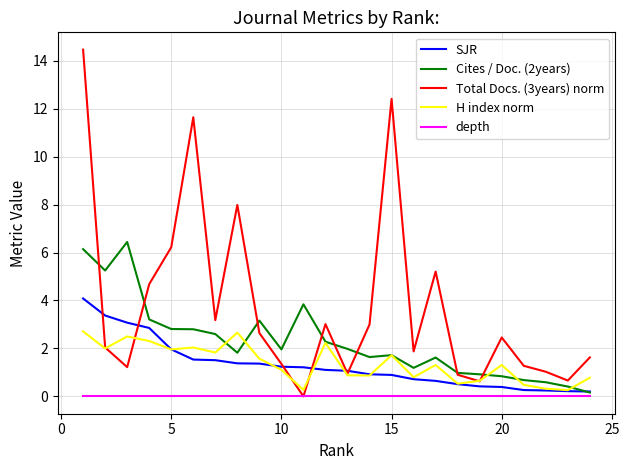

Rank the series by their maximum value, from highest to lowest.

Total Docs. (3years) norm, Cites / Doc. (2years), SJR, H index norm, depth